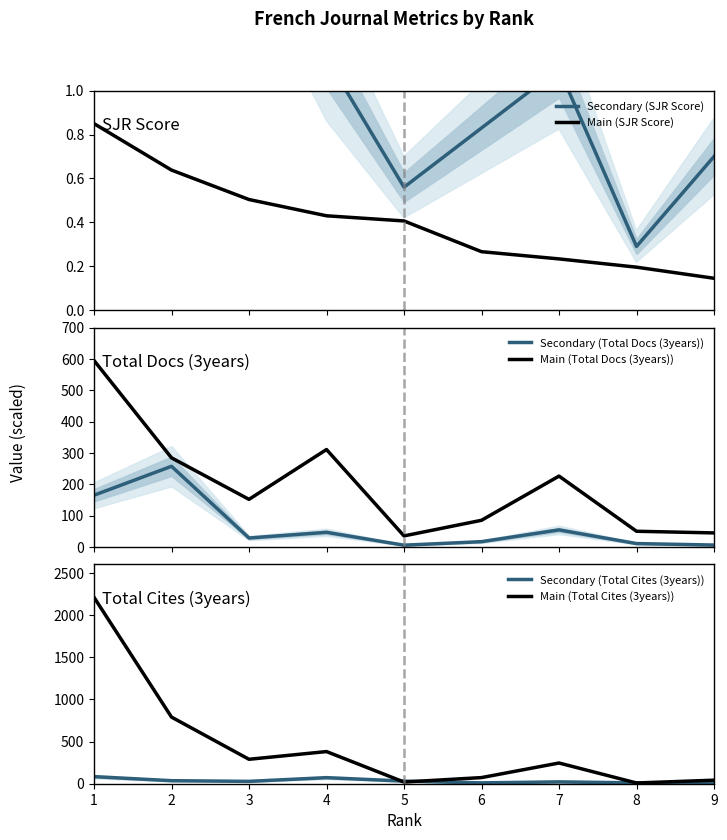

True or false: Main (Total Cites (3years)) has a value of 234.2 at 4.

False